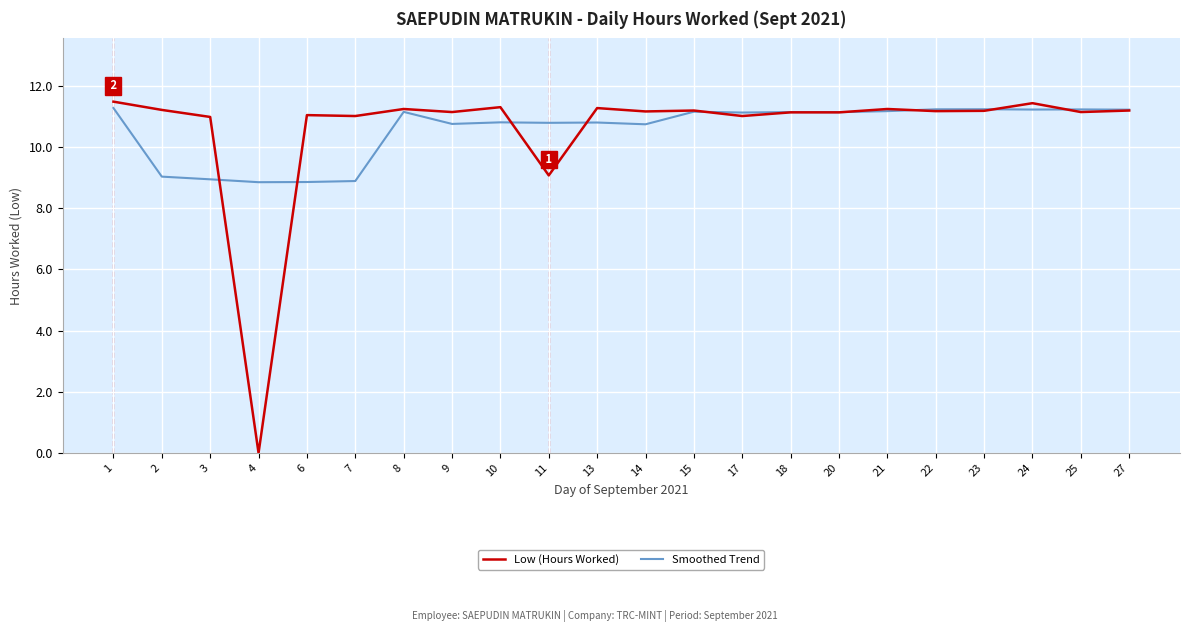

What is the difference between the highest and lowest values at 22?

0.1